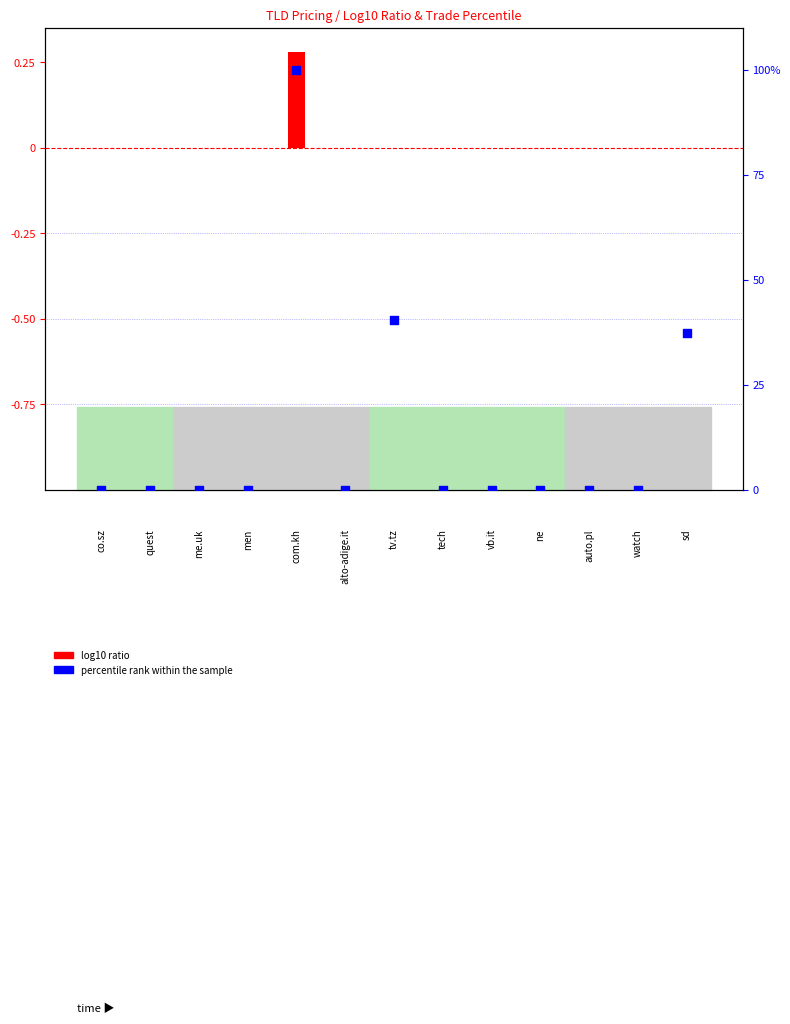

What are all the series names shown in the legend?

log10 ratio, percentile rank within the sample